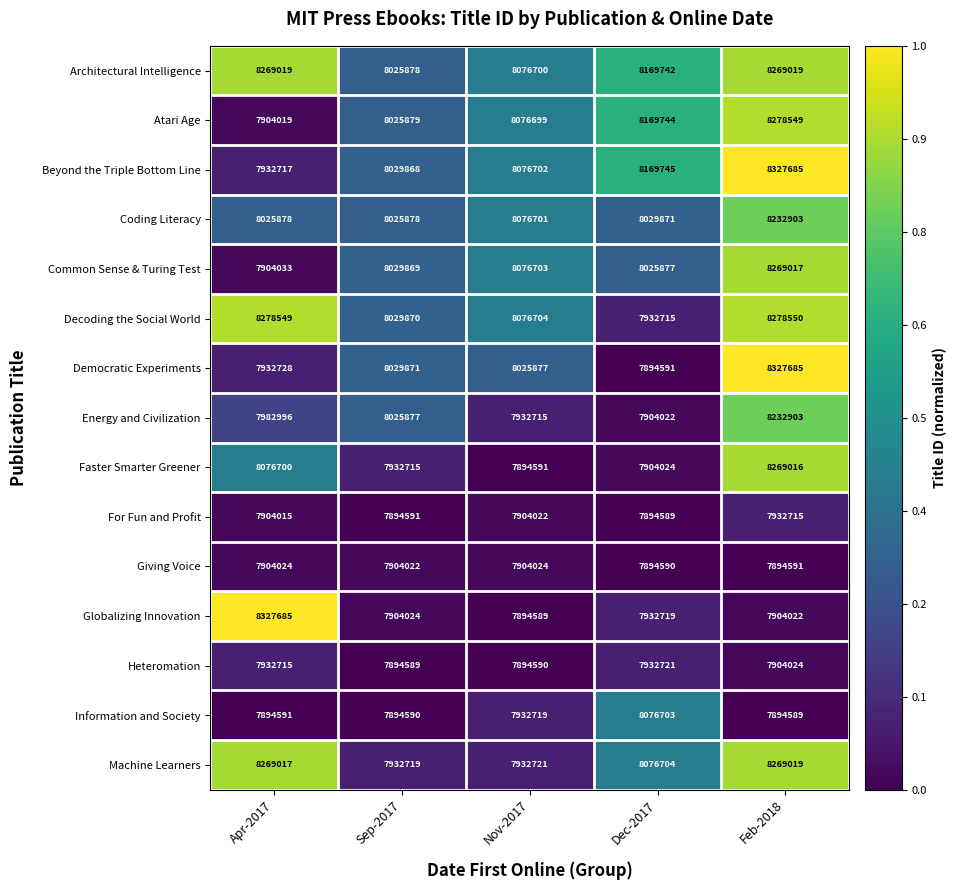

What is the difference between the Democratic Experiments values at Sep-2017 and Feb-2018?

297814